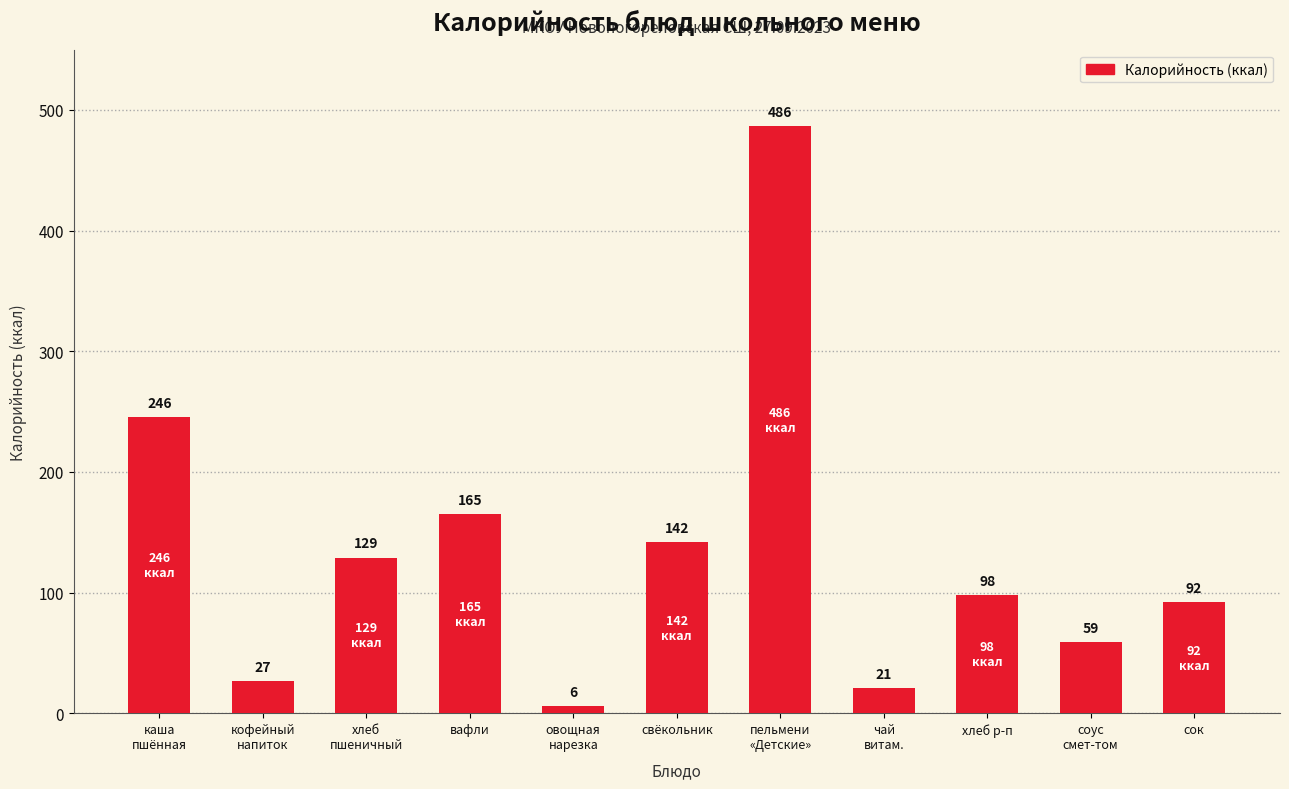

What is the value of the 5th bar from the left?

5.8